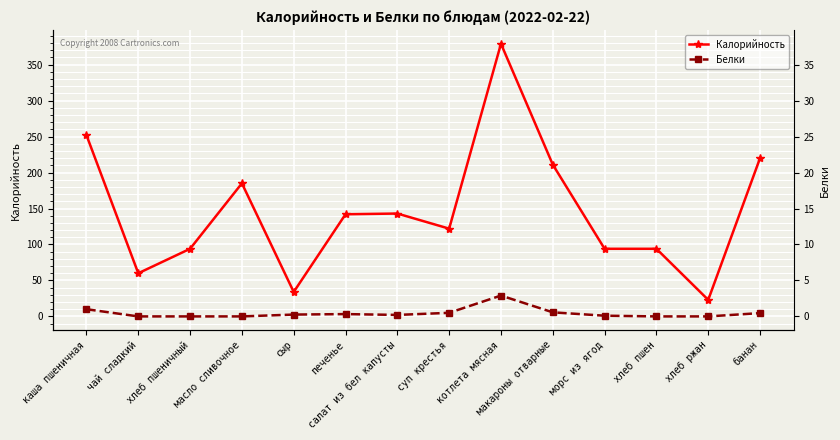

At which category is the sum across all series the highest?

котлета мясная